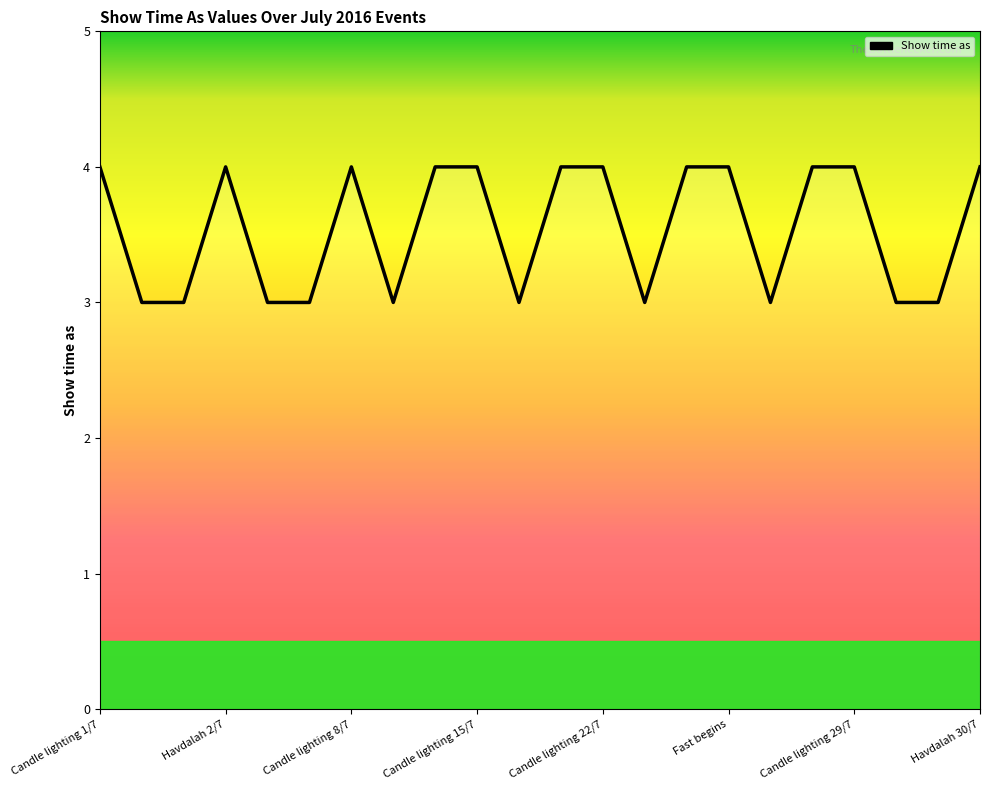

True or false: there are more than 1 points higher than both neighbors.

True